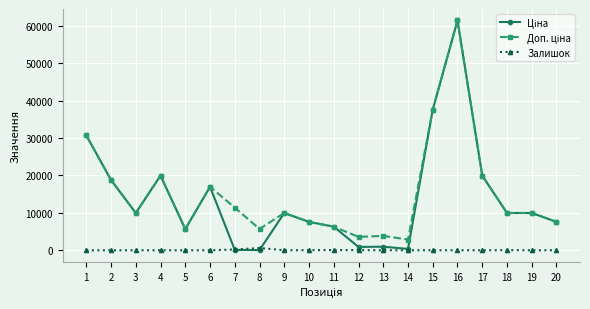

At which category is the sum across all series the highest?

16